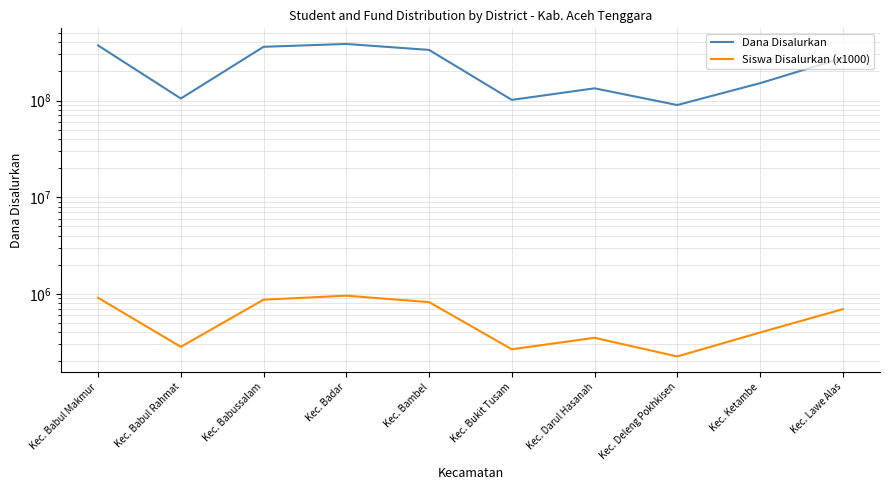

The Siswa Disalurkan (x1000) series shows 1520854 at Kec. Badar. True or false?

False